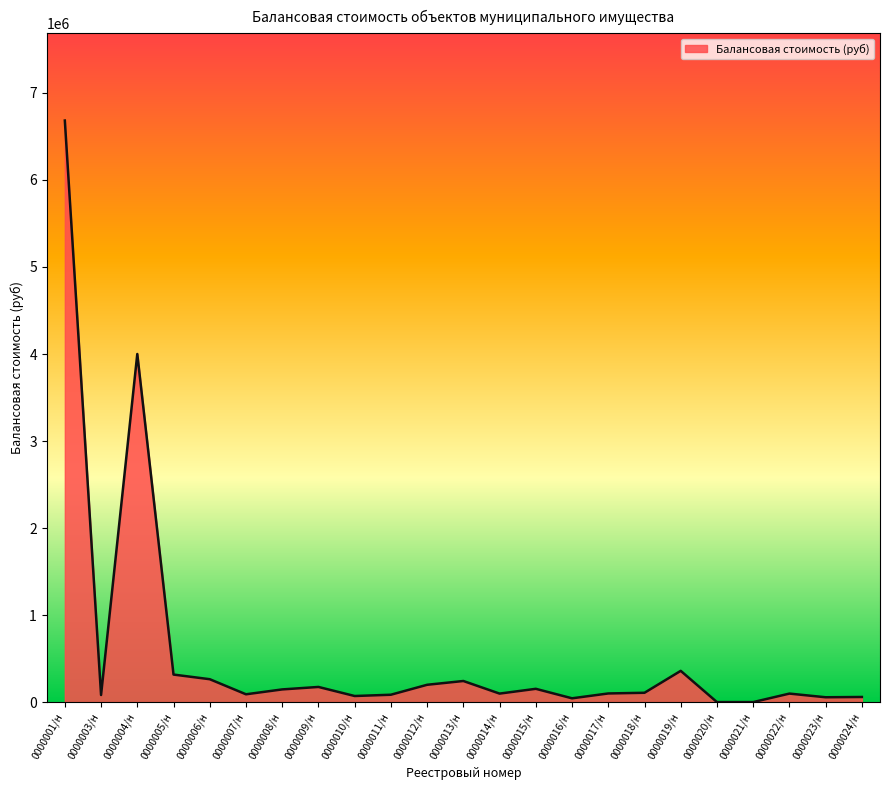

What is the sum of all values?

13418543.3